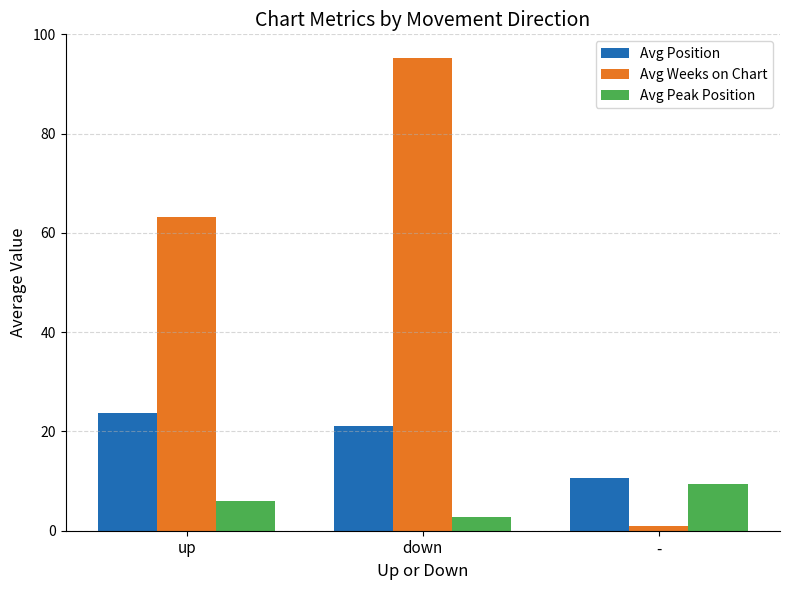

Read the Avg Weeks on Chart value at -.

1.0